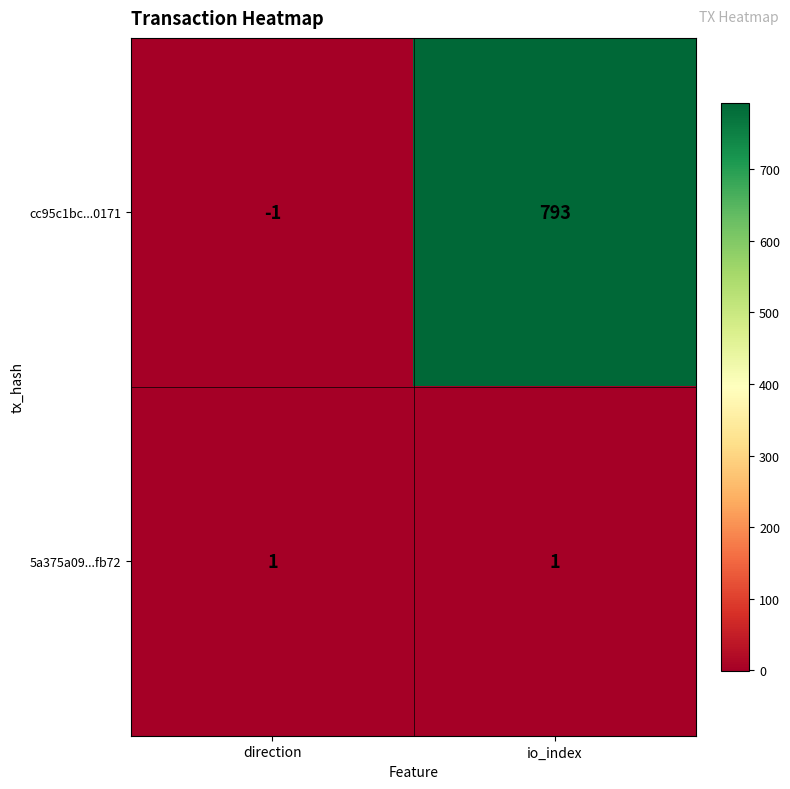

Which series has the largest total across all categories?

cc95c1bc...0171